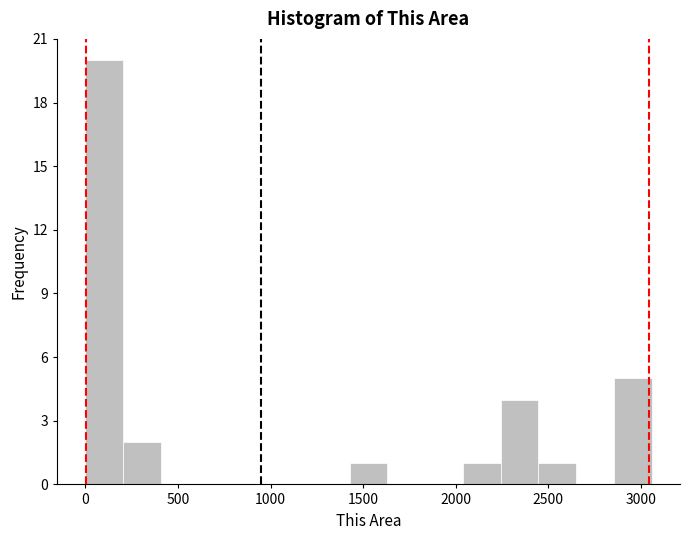

Which range on the x-axis has the tallest bar?

0 to 200